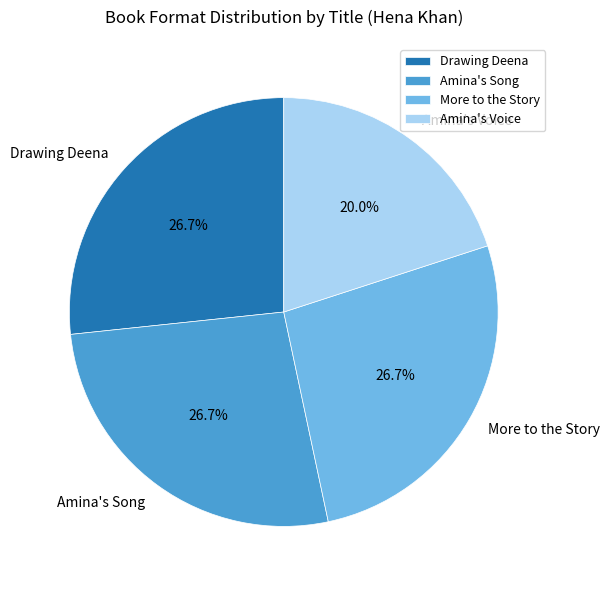

Is there any slice that represents more than half of the pie?

No